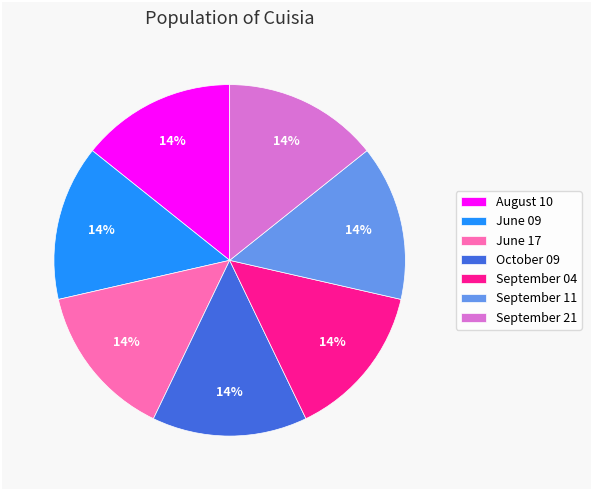

Is the sum of September 21 and June 17 greater than half?

No